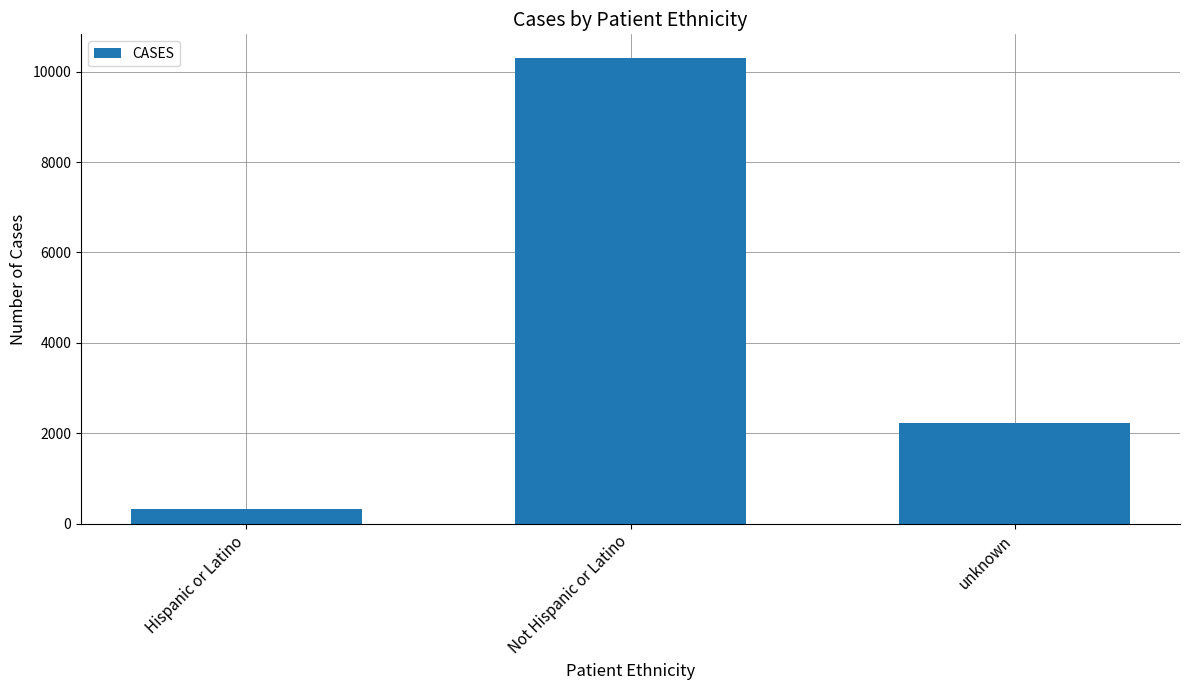

What is the sum of the values at unknown and Not Hispanic or Latino?

12531